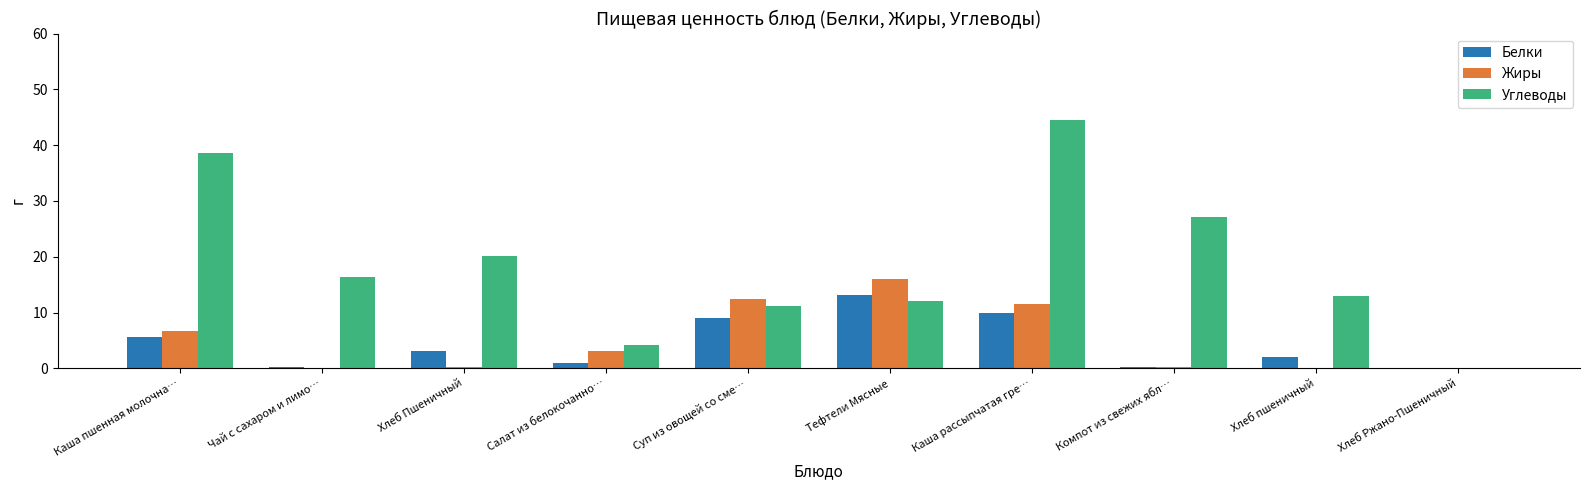

At which category is the sum across all series the highest?

Каша рассыпчатая гре…